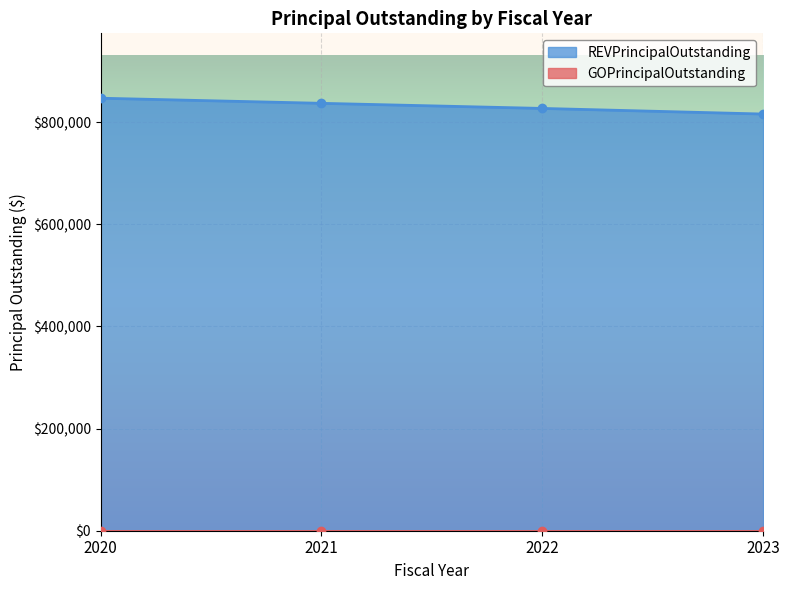

What is the value of the 1st point from the left?

847000